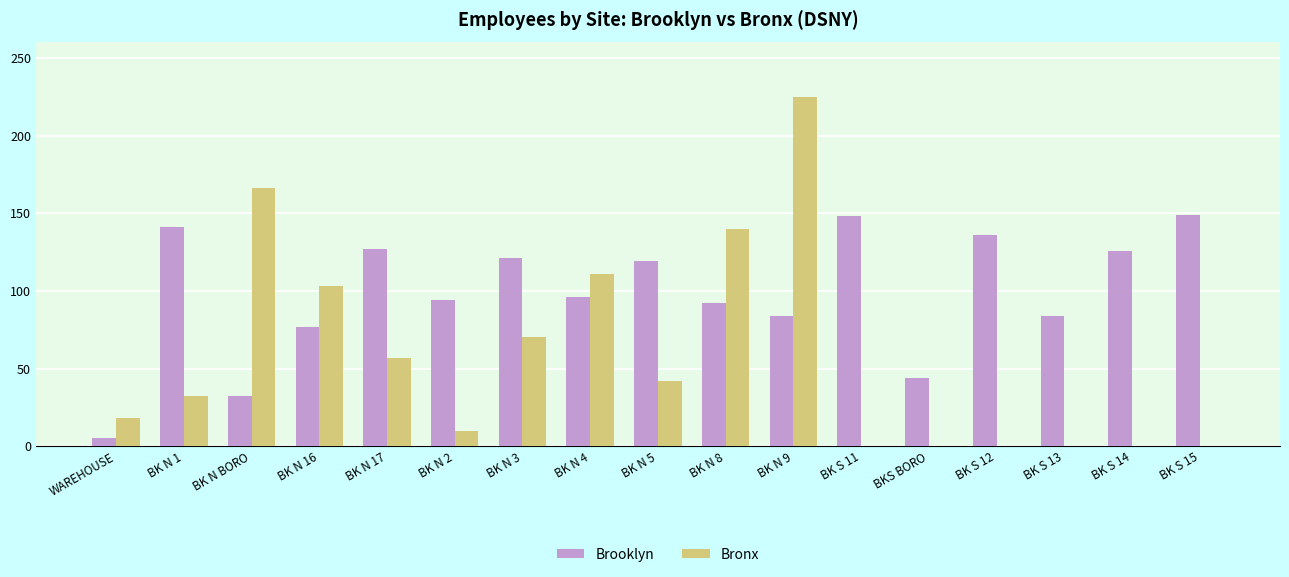

What is the sum of all Bronx values?

974